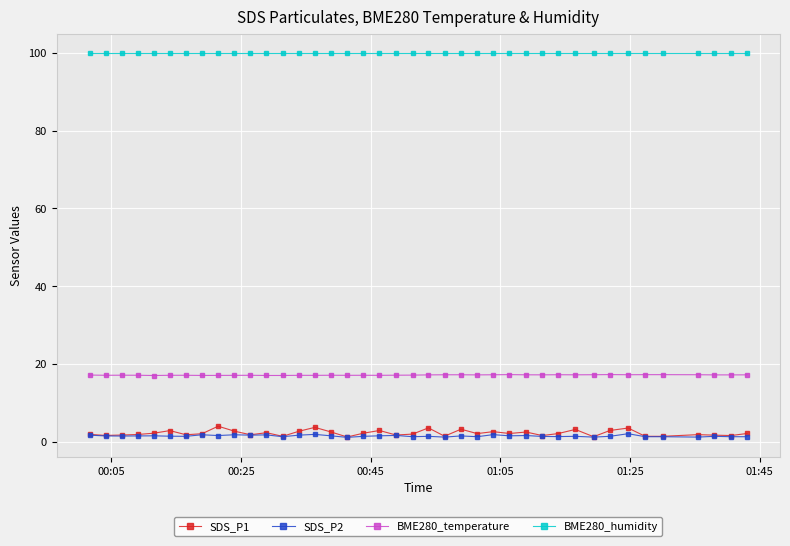

True or false: BME280_temperature has more than 1 interior local peaks.

True